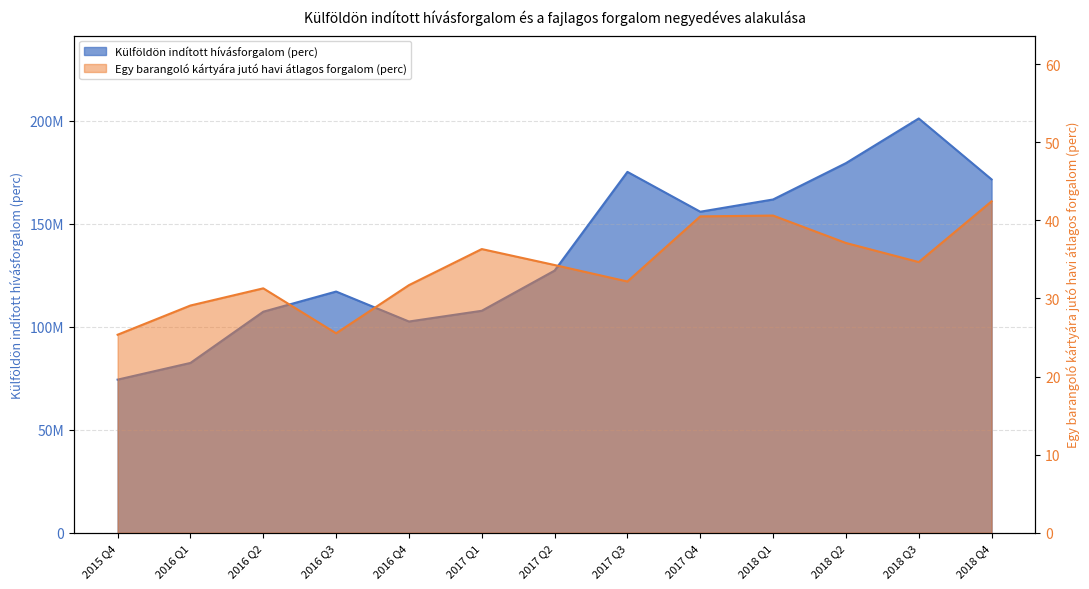

True or false: Külföldön indított hívásforgalom (perc) has a value of 240561807.7 at 2018 Q2.

False